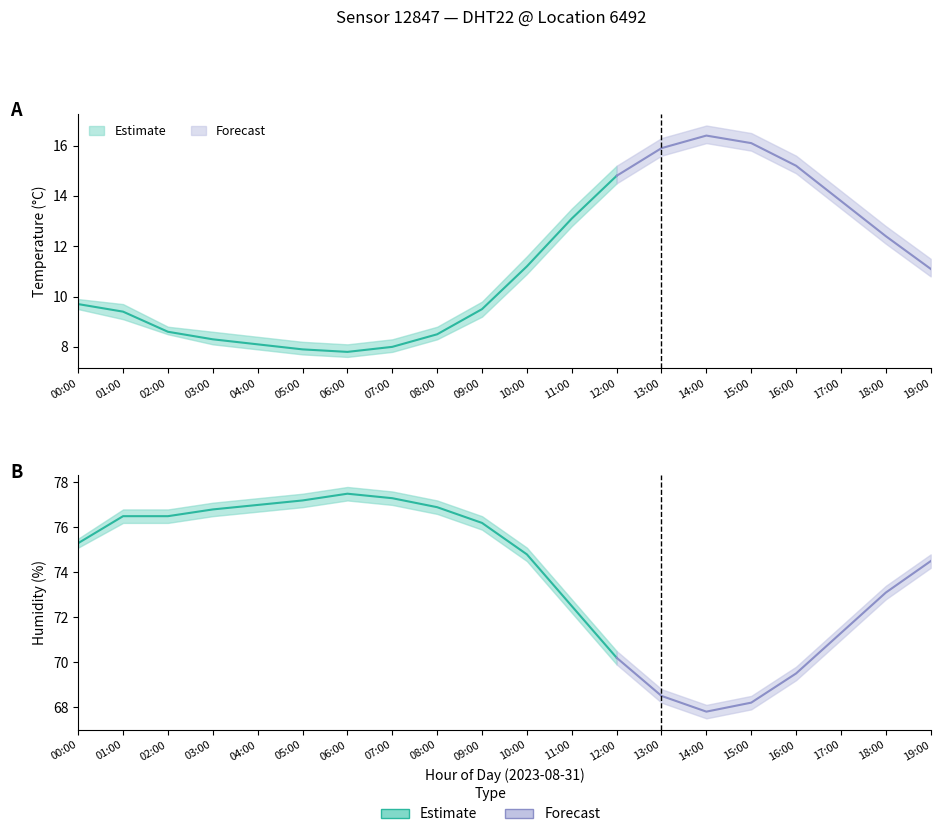

True or false: temperature has more than 0 interior local peaks.

True